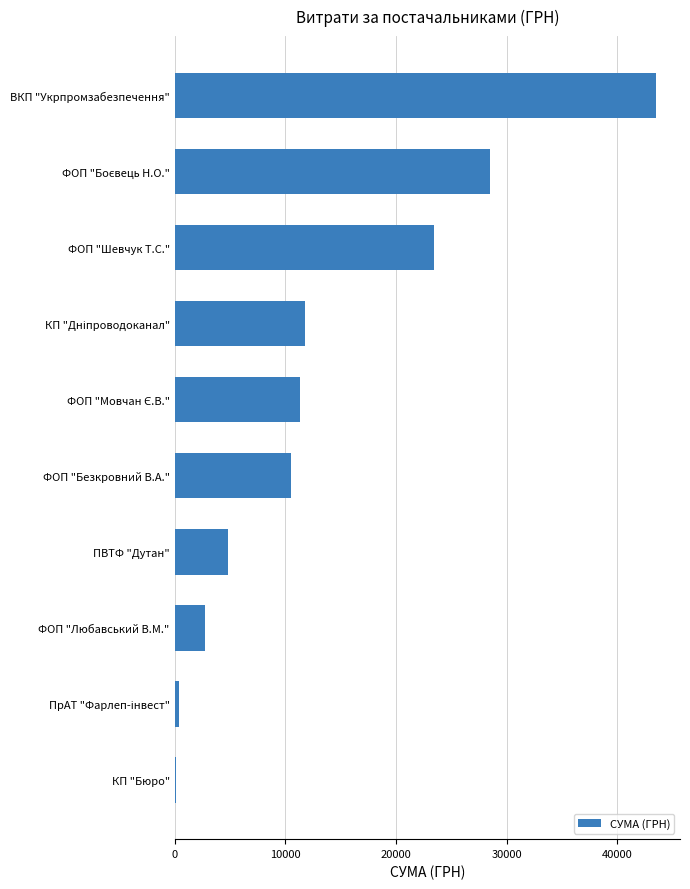

The chart shows a value of 4243.6 at ФОП "Безкровний В.А.". True or false?

False